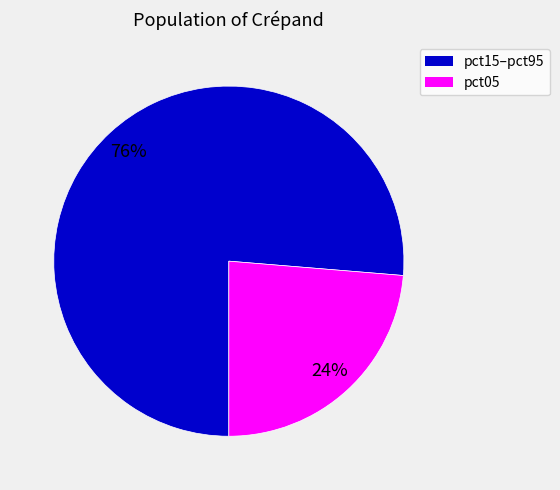

How many slices are in this pie chart?

2